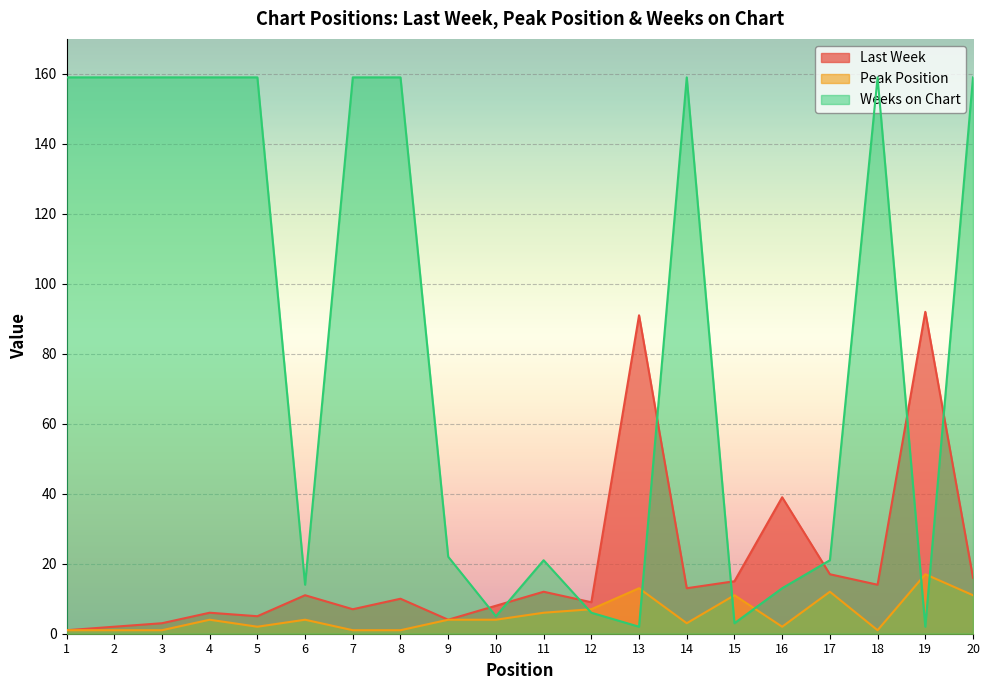

Reading left to right, list all the values displayed in this chart.

Last Week: 1=1	2=2	3=3	4=6	5=5	6=11	7=7	8=10	9=4	10=8	11=12	12=9	13=91	14=13	15=15	16=39	17=17	18=14	19=92	20=16
Peak Position: 1=1	2=1	3=1	4=4	5=2	6=4	7=1	8=1	9=4	10=4	11=6	12=7	13=13	14=3	15=11	16=2	17=12	18=1	19=17	20=11
Weeks on Chart: 1=159	2=159	3=159	4=159	5=159	6=14	7=159	8=159	9=22	10=5	11=21	12=6	13=2	14=159	15=3	16=13	17=21	18=159	19=2	20=159